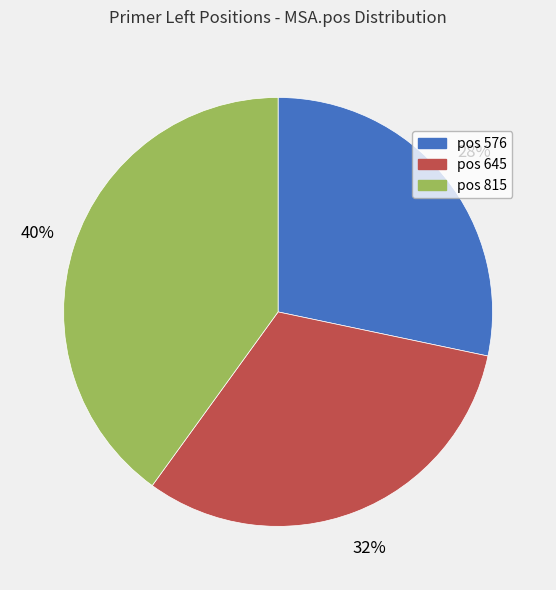

What percentage is the pos 645 slice, to the nearest percent?

32%